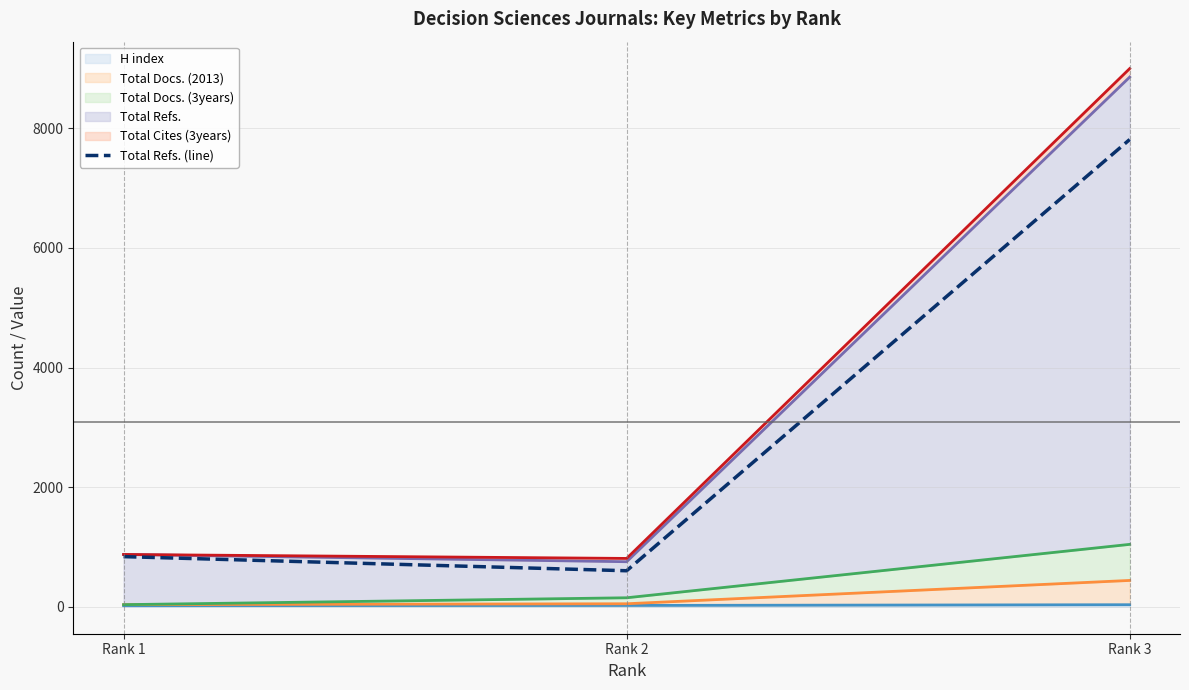

What is the value of the 1st point from the left?

839